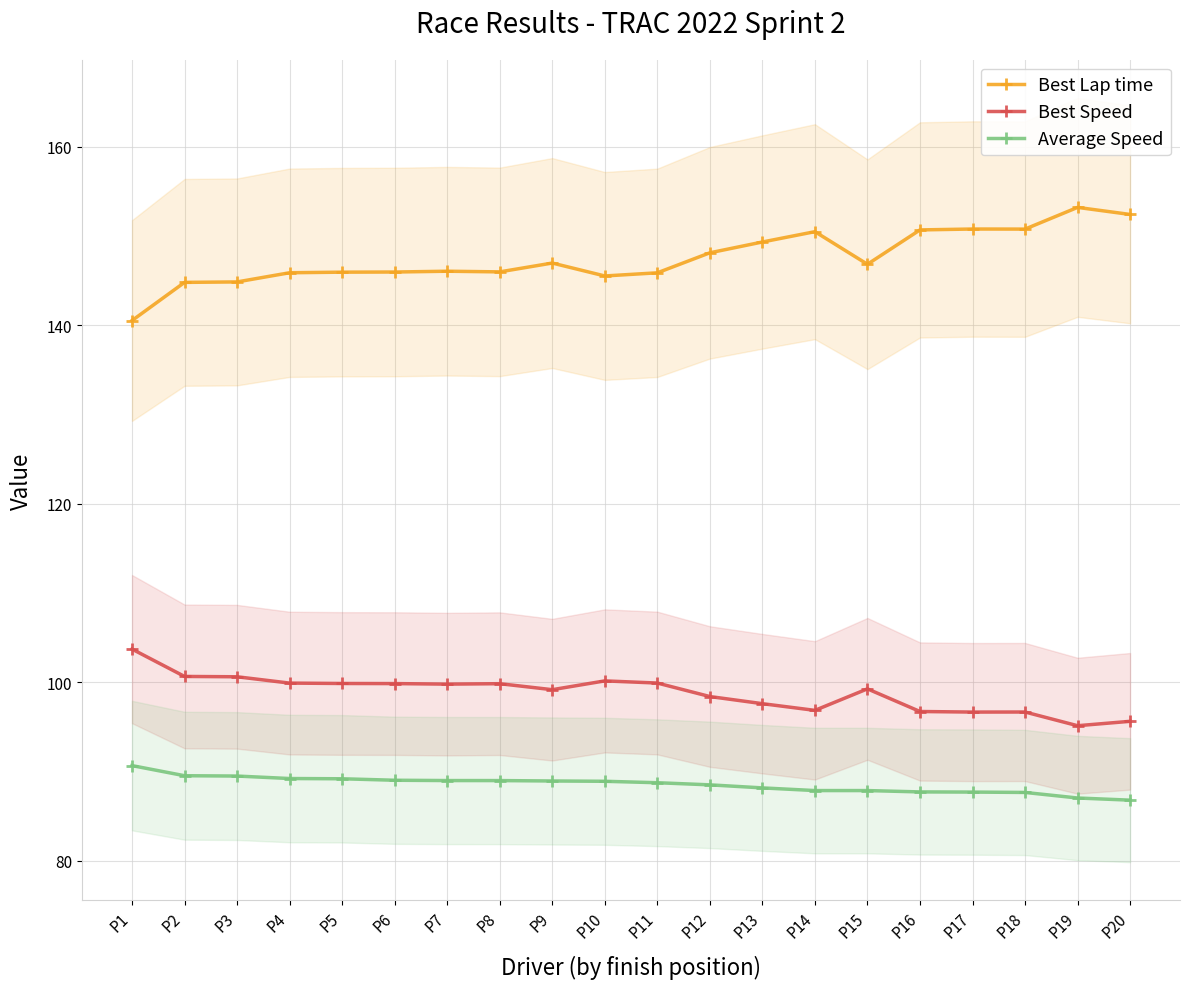

How many values in the Best Lap time series are below 146?

9